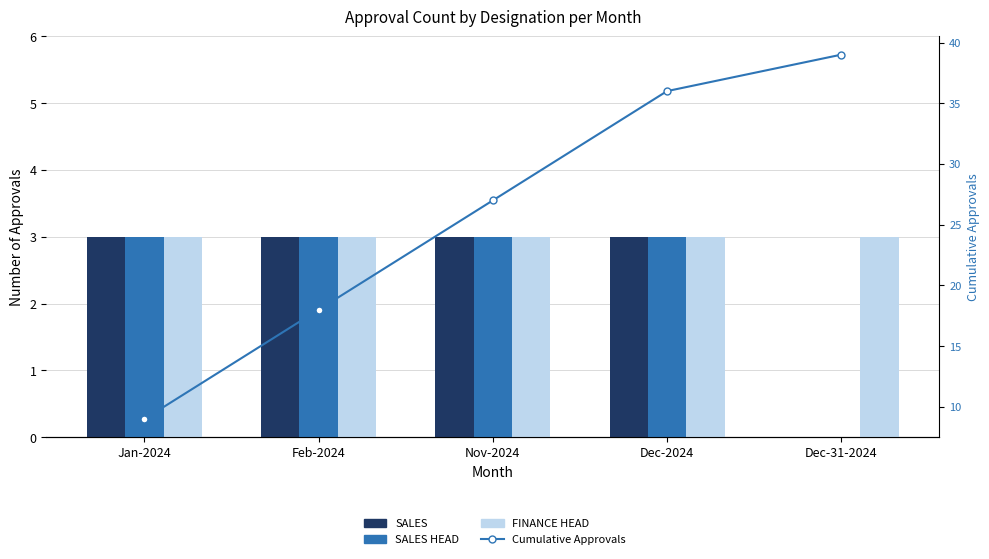

Count the number of categories in the chart.

5